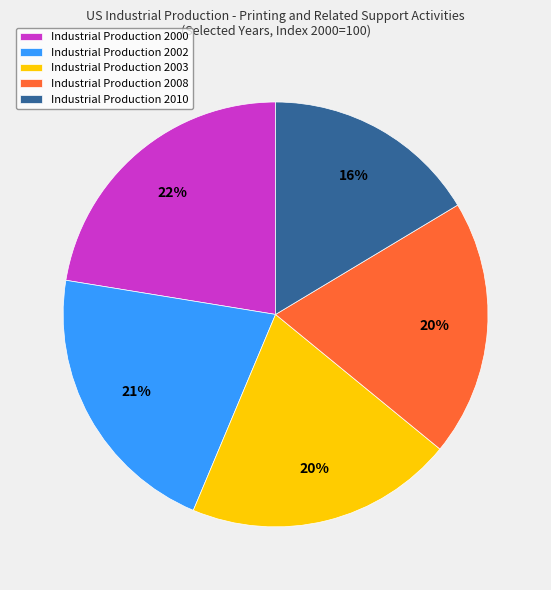

Approximately how many times larger is the value at Industrial Production 2010 compared to Industrial Production 2003?

0.8